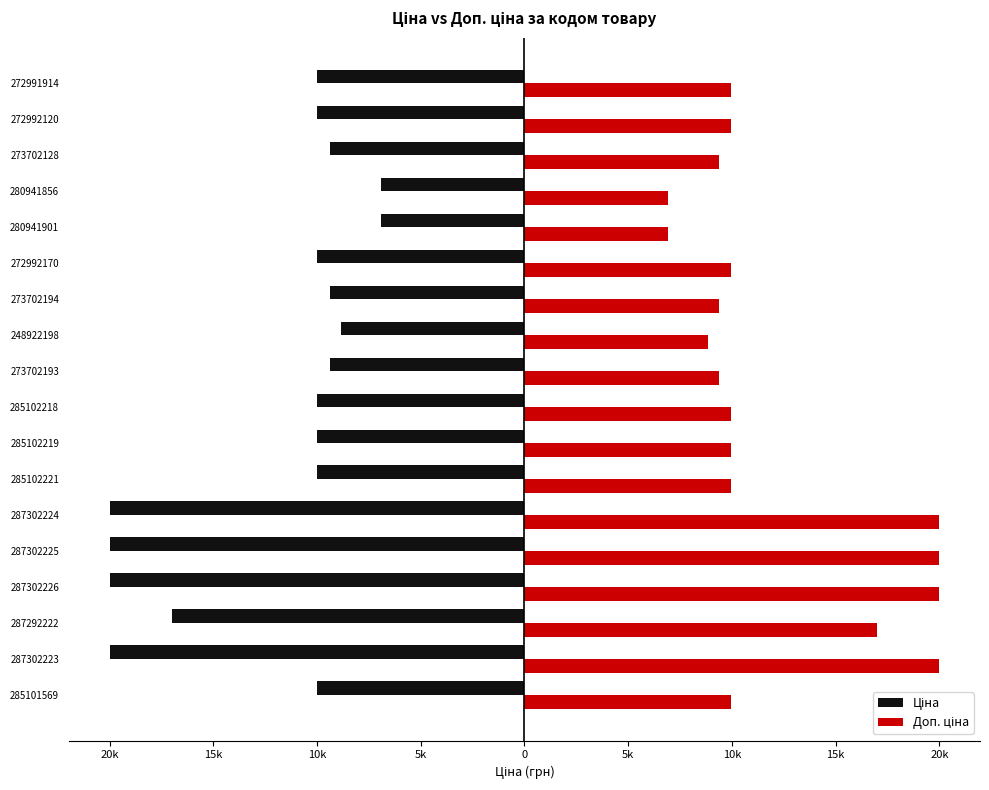

What is the sum of all Доп. ціна values?

217517.8